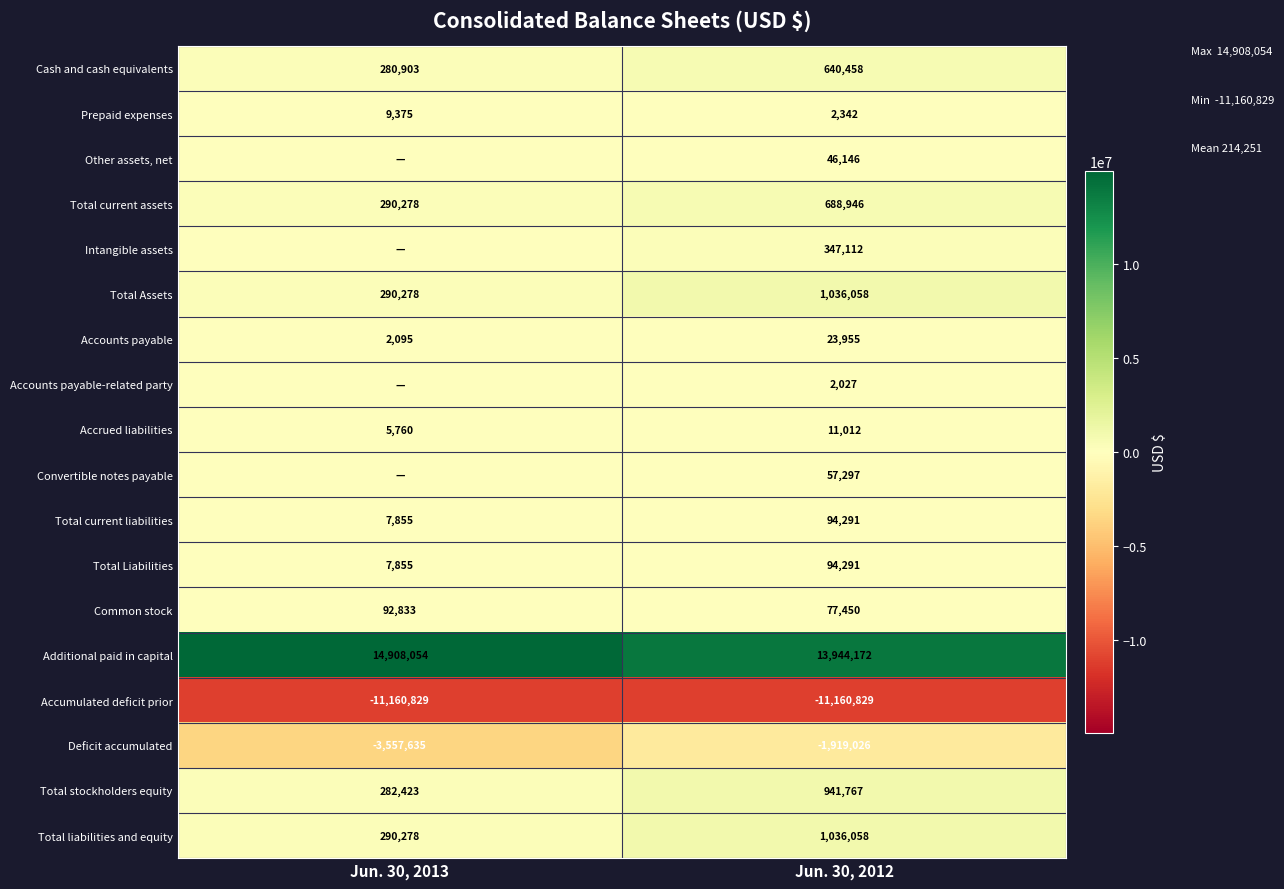

What is the minimum value shown in the chart?

-11160829